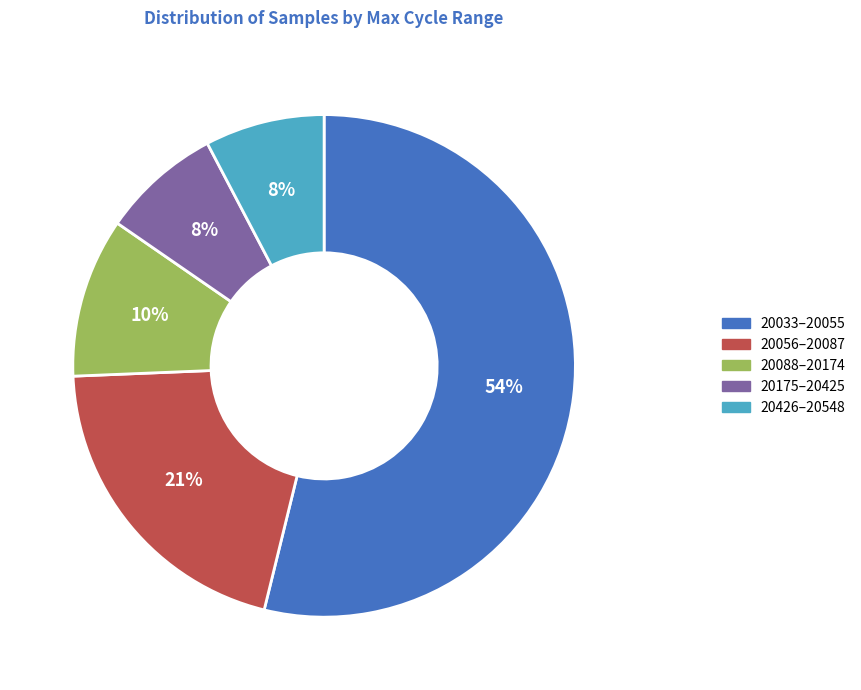

Count the number of slices in the pie.

5